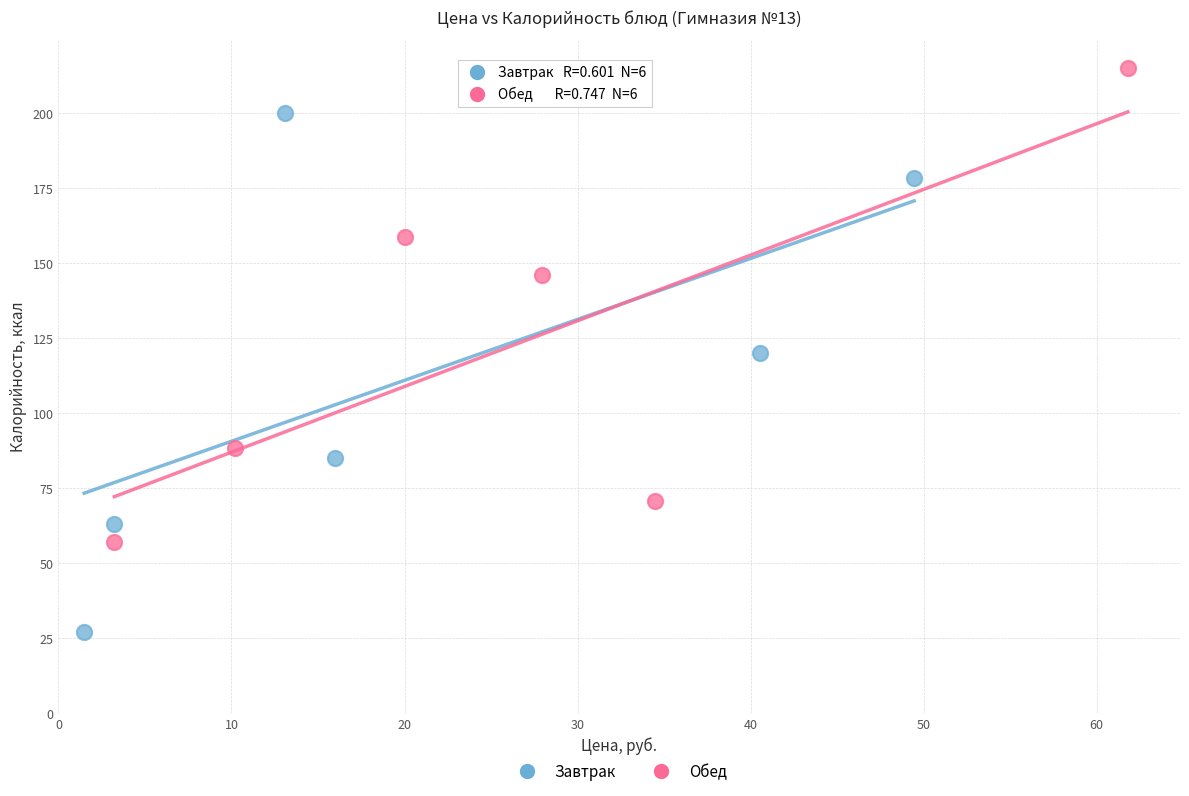

Which series contains the highest Y value?

Обед